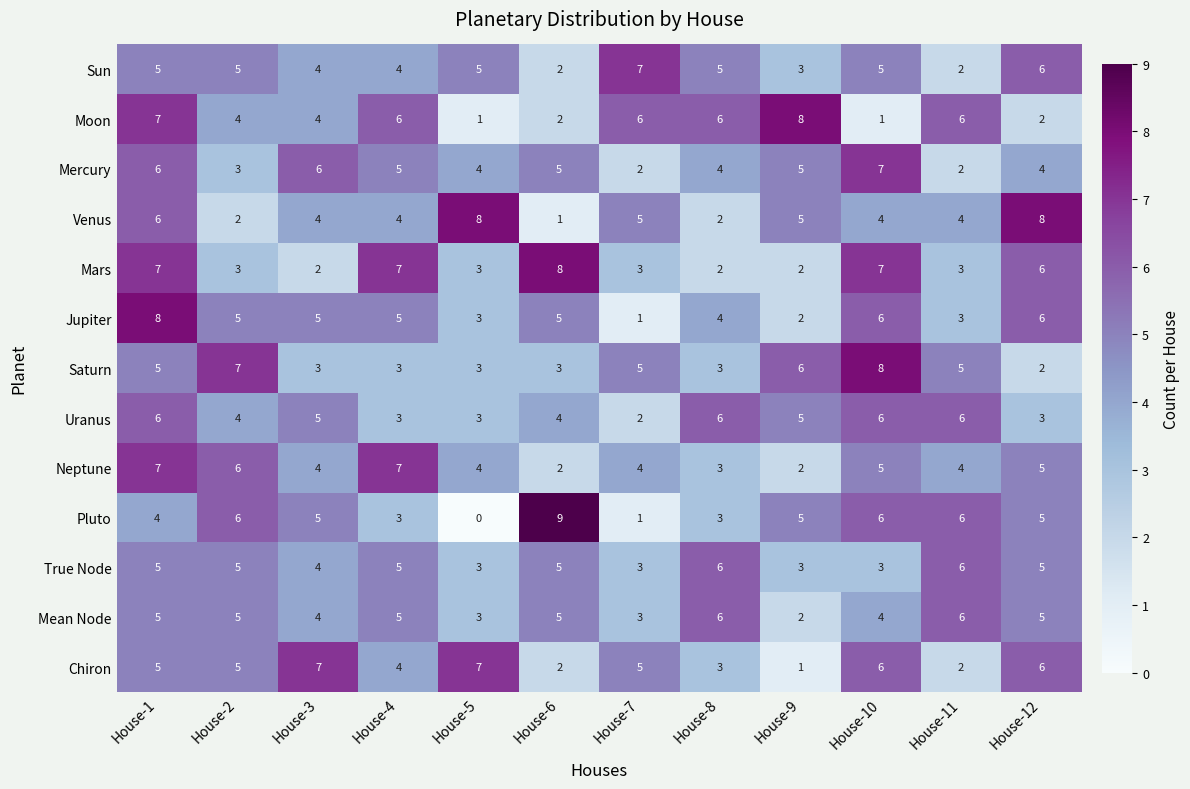

The Neptune series shows 5 at House-8. True or false?

False